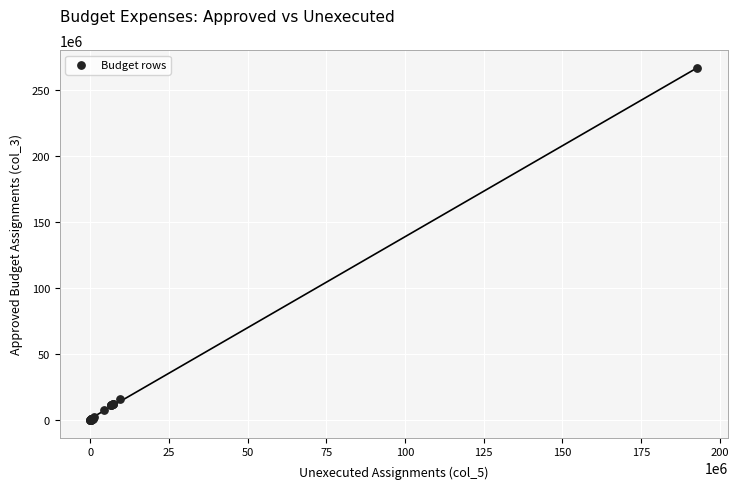

What Y value in the scatter plot is closest to 133423000?

16083200